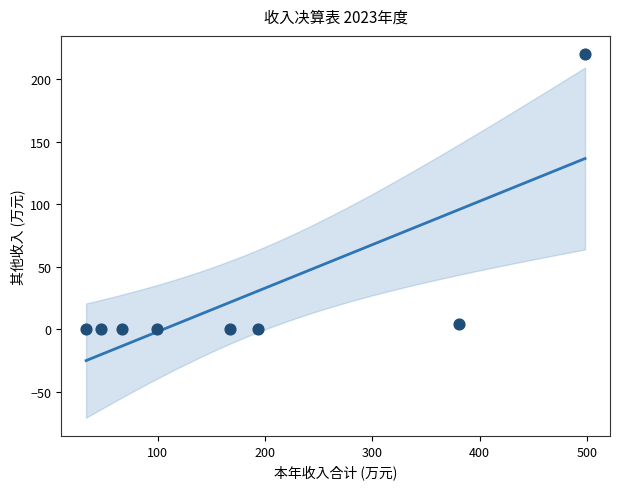

What is the average X value?

185.8